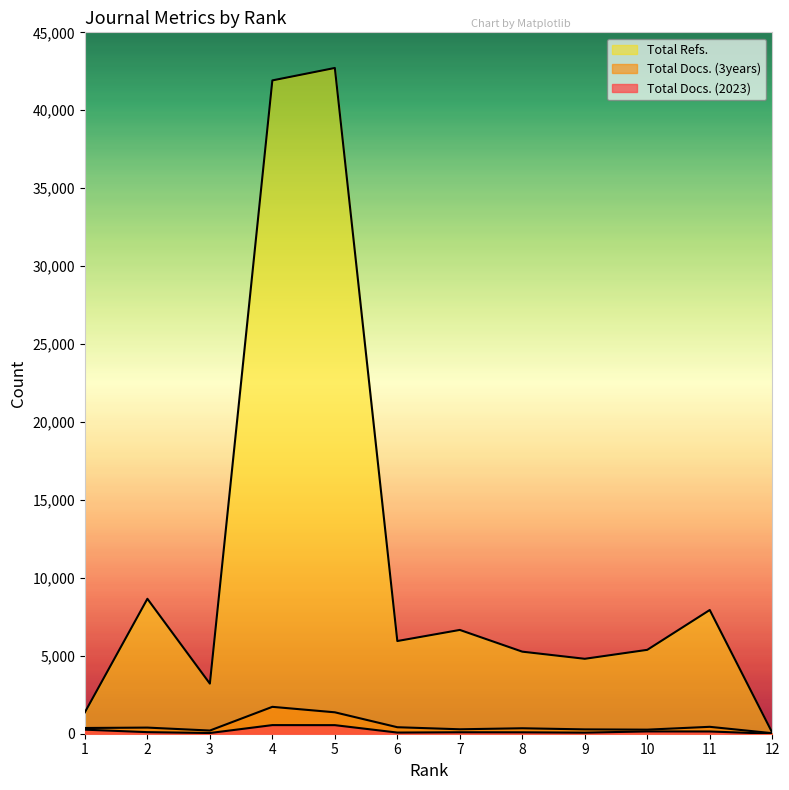

What is the sum of all Total Docs. (2023) values?

2129